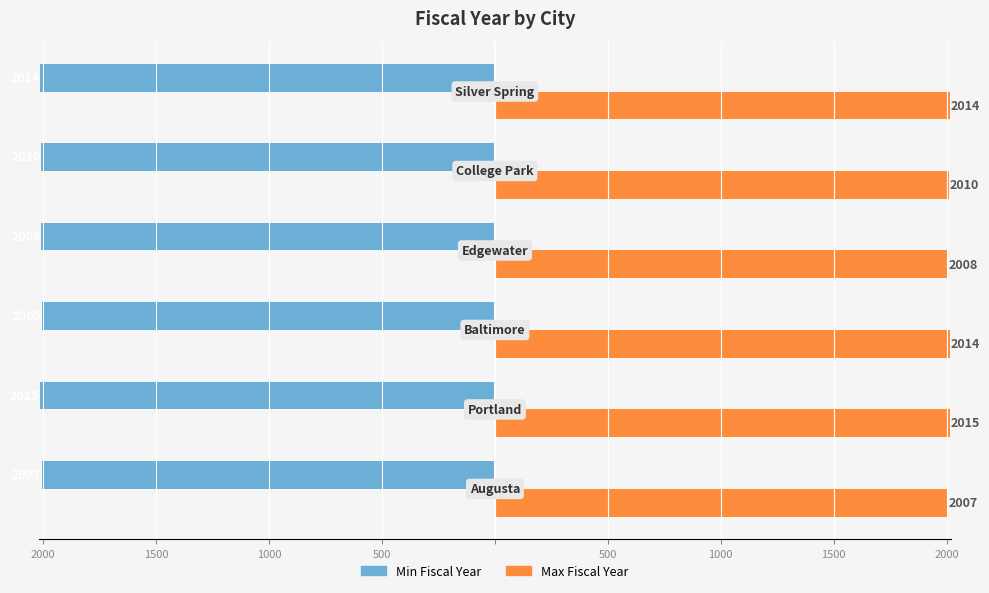

What are all the series names shown in the legend?

Min Fiscal Year, Max Fiscal Year